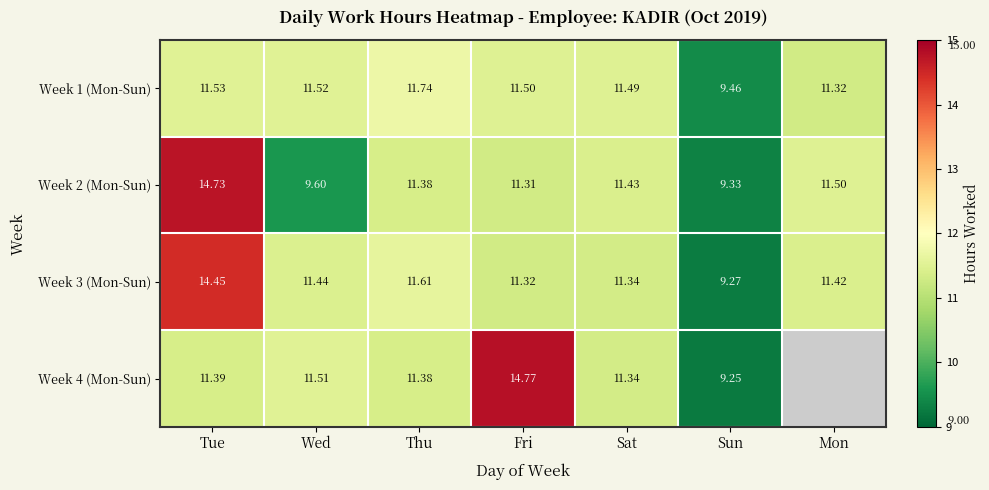

How many distinct data groups are displayed?

4